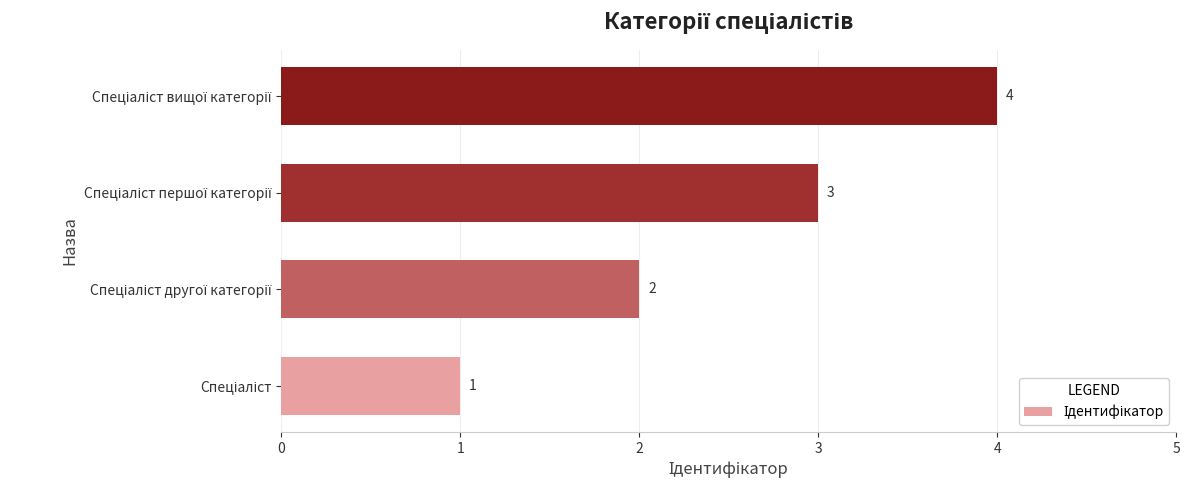

How many values are between 2 and 4?

3